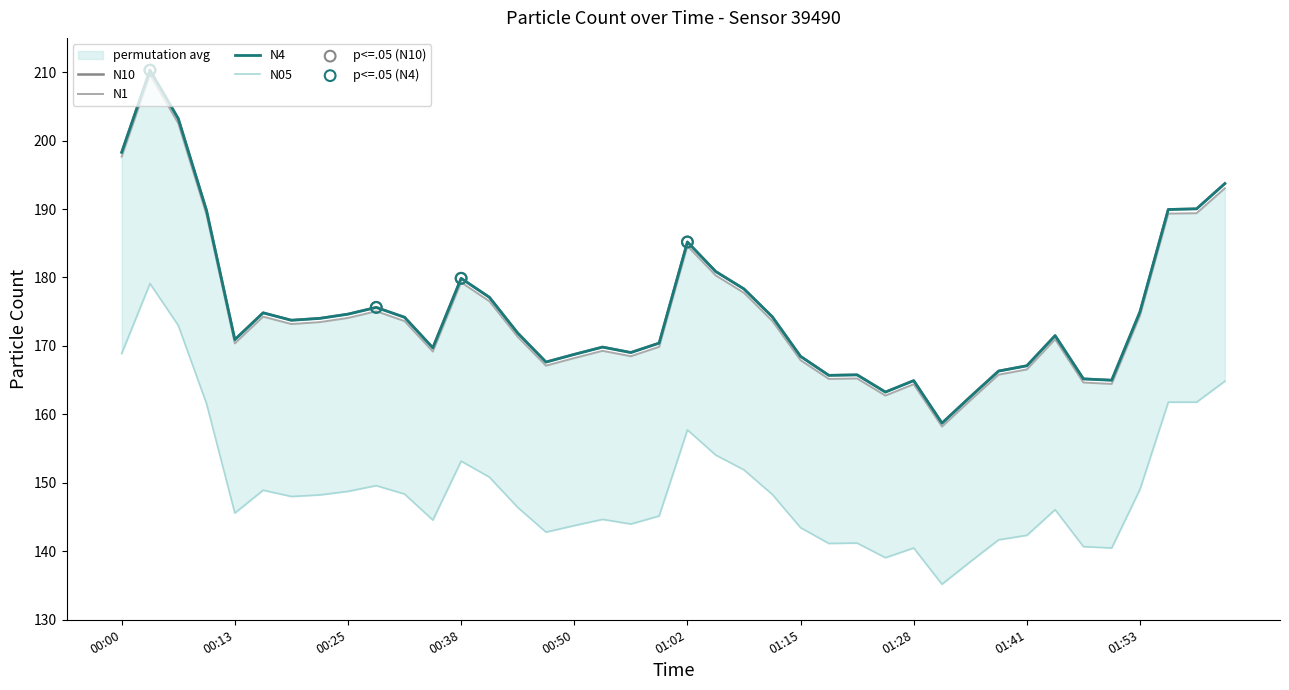

Which series contains the highest Y value?

N10